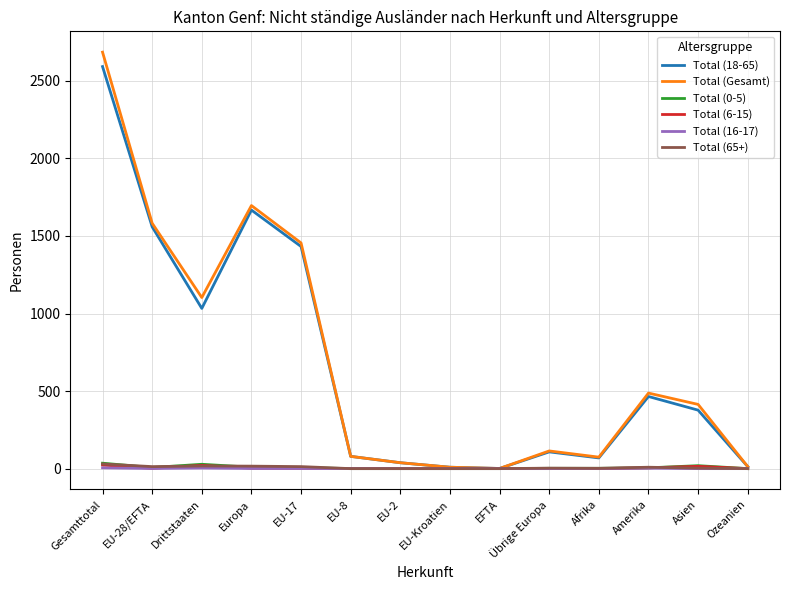

What is the maximum value shown in the chart?

2685